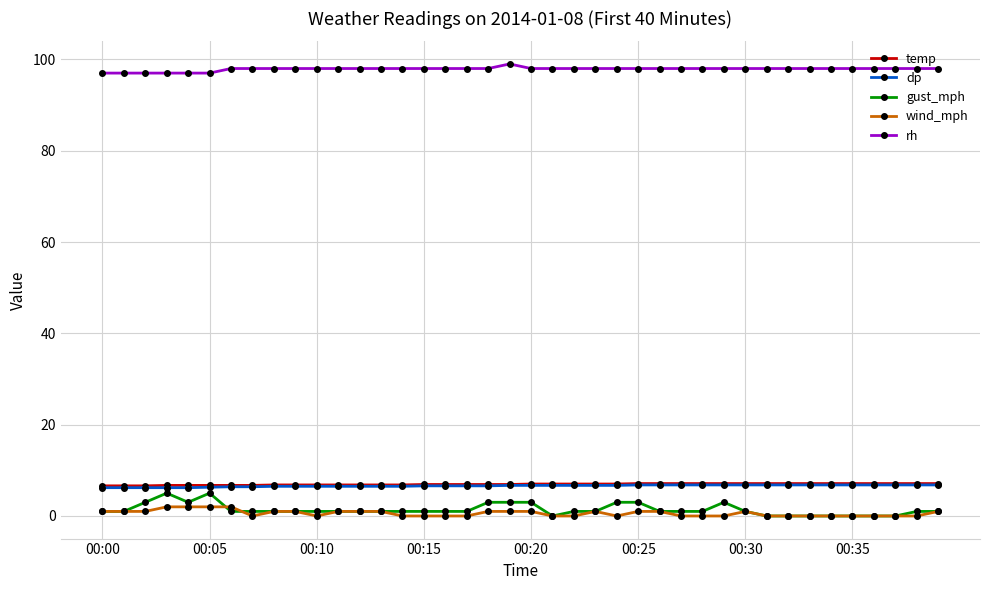

What is the difference between the maximum and minimum values in the gust_mph series?

5.0